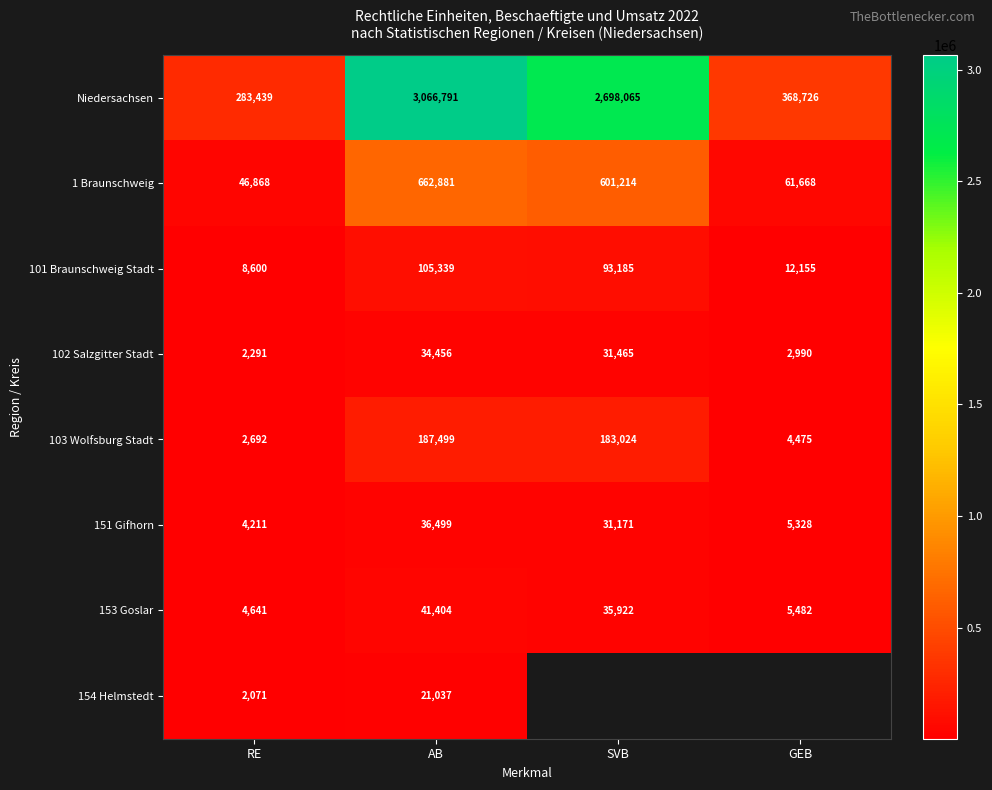

At which category is the sum across all series the highest?

AB